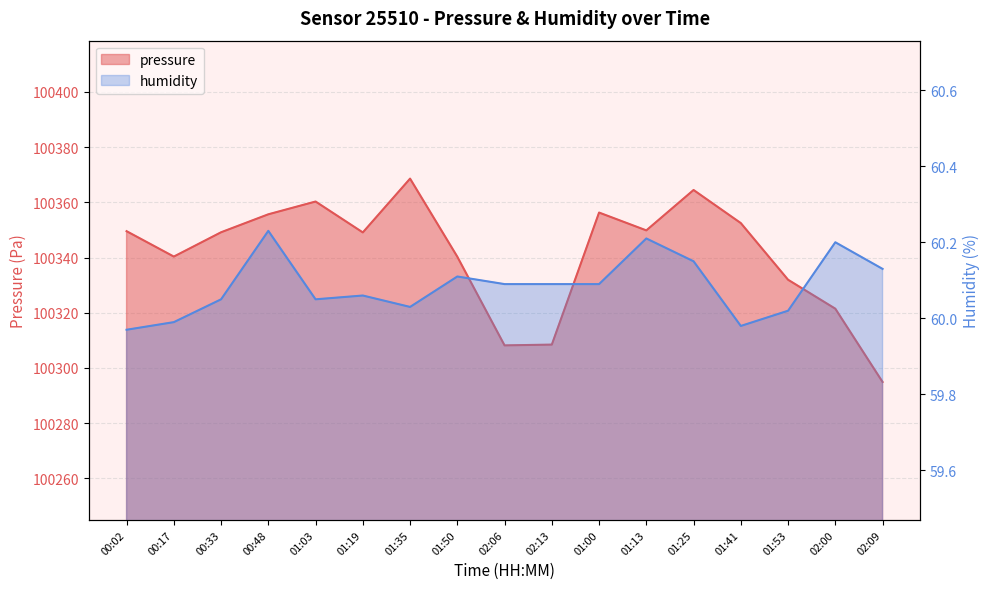

Reading left to right, extract all data points from this chart.

pressure: 100349.6	100340.4	100349.2	100355.7	100360.3	100349.1	100368.6	100340.3	100308.2	100308.4	100356.3	100349.8	100364.5	100352.5	100331.9	100321.5	100294.9
humidity: 60.0	60.0	60.0	60.2	60.0	60.1	60.0	60.1	60.1	60.1	60.1	60.2	60.1	60.0	60.0	60.2	60.1